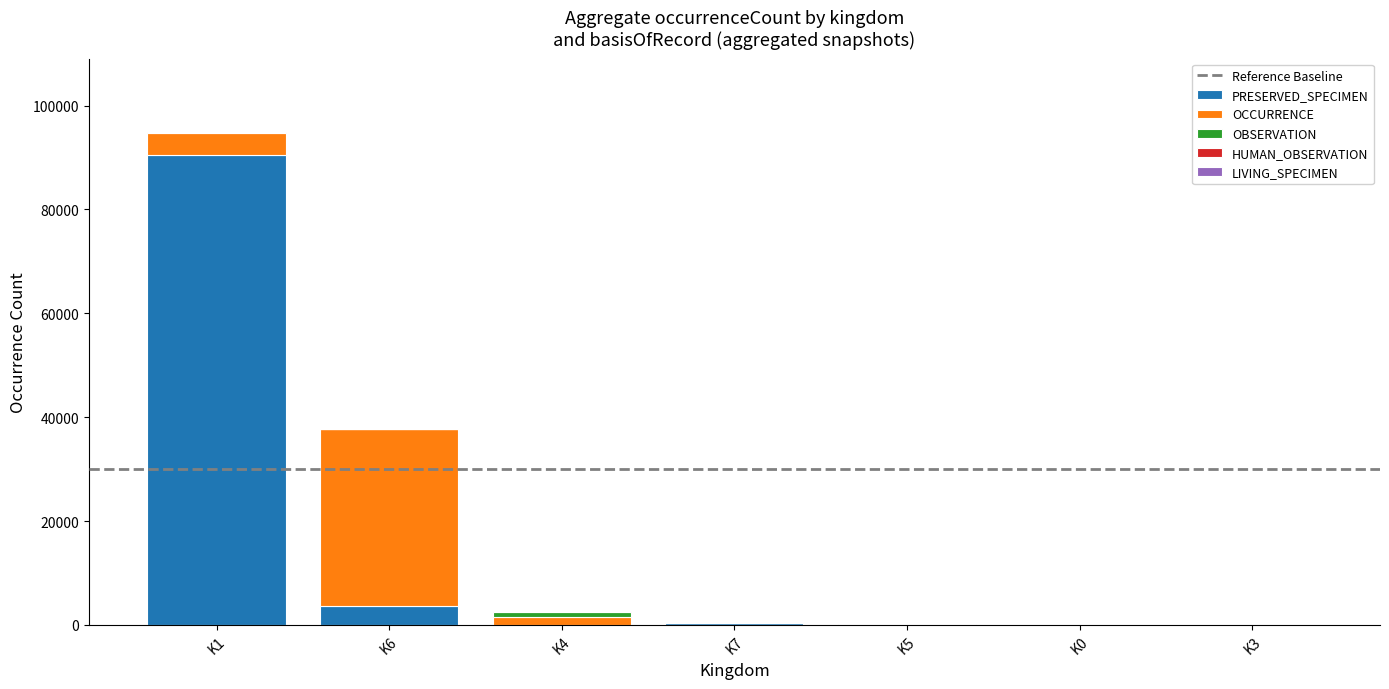

What is the maximum value for PRESERVED_SPECIMEN?

90441